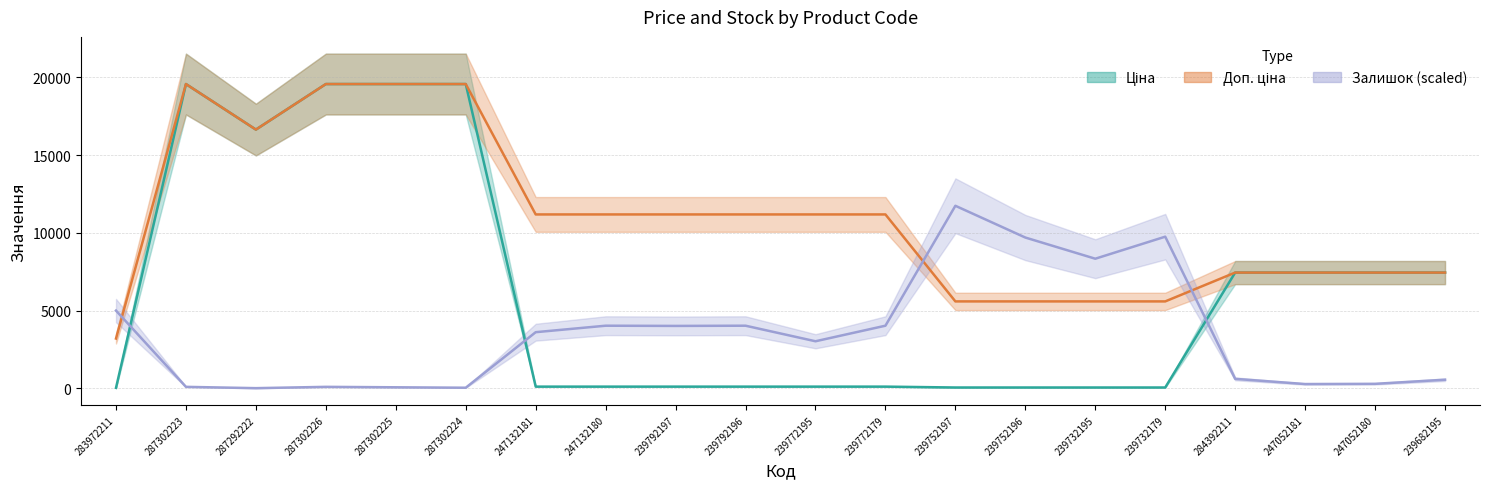

What is the label of the 15th point from the right?

287302224